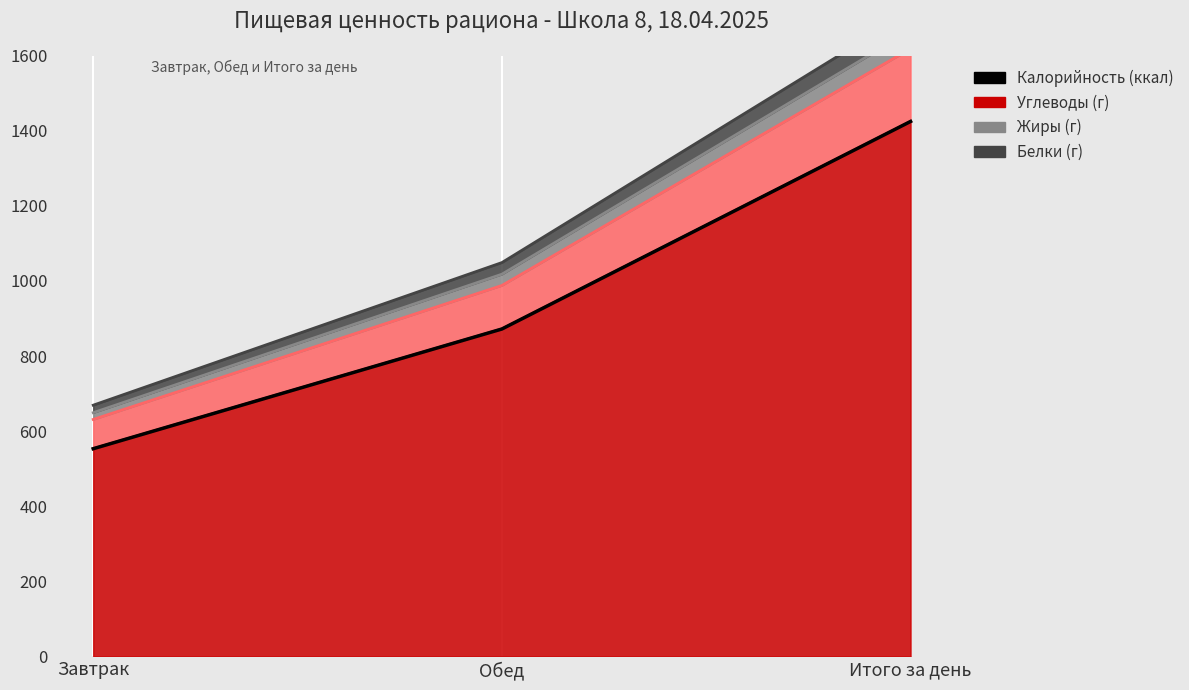

What is the average value?

950